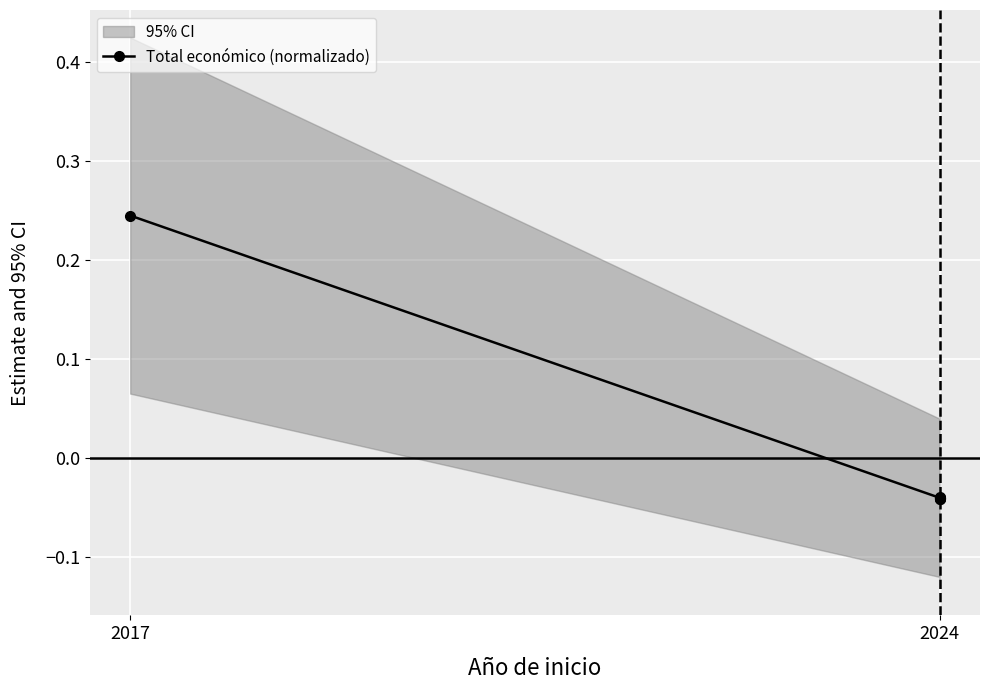

The chart shows a value of -0.0 at 2024. True or false?

True